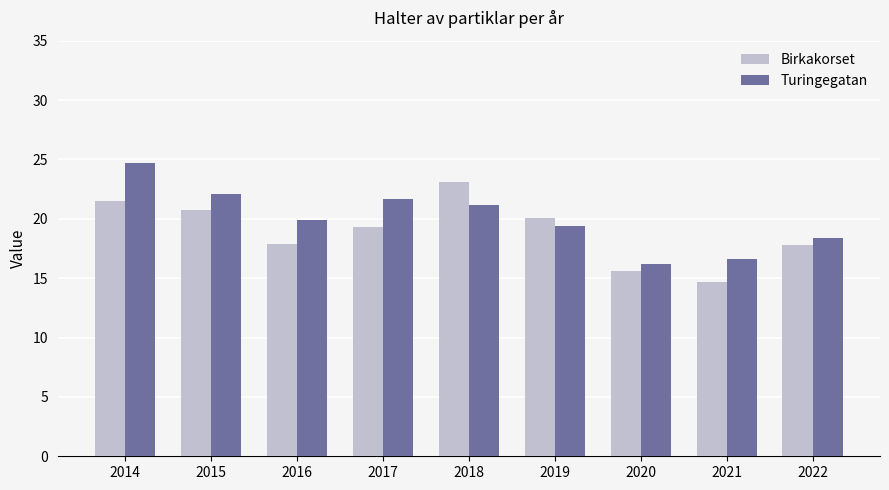

What are all the series names shown in the legend?

Birkakorset, Turingegatan